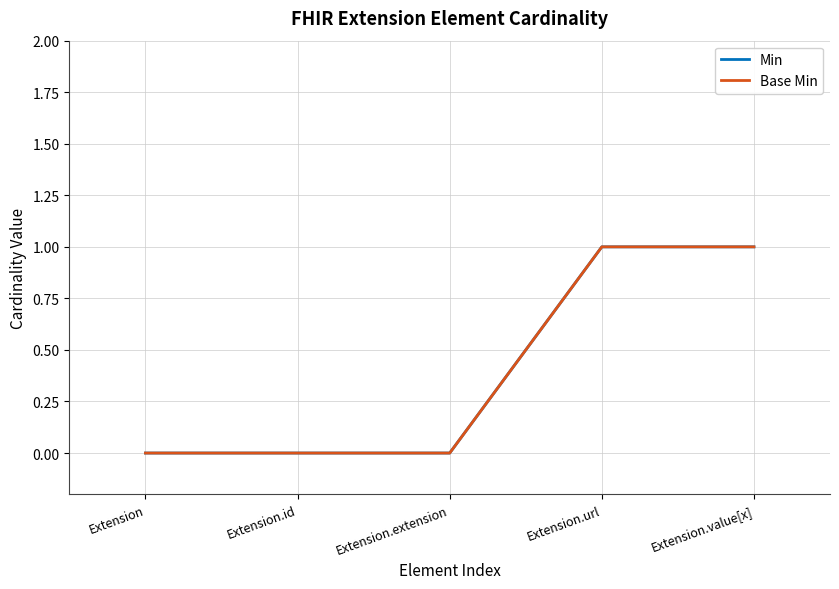

What is the difference between the Base Min values at Extension.extension and Extension.value[x]?

1